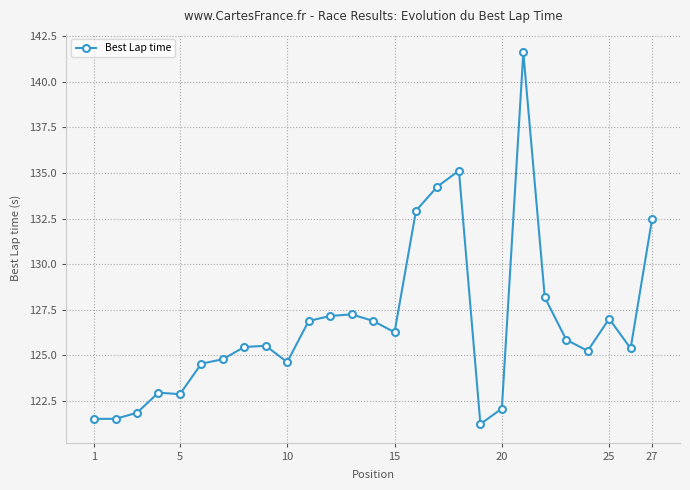

True or false: the data has more than 1 interior local peaks.

True